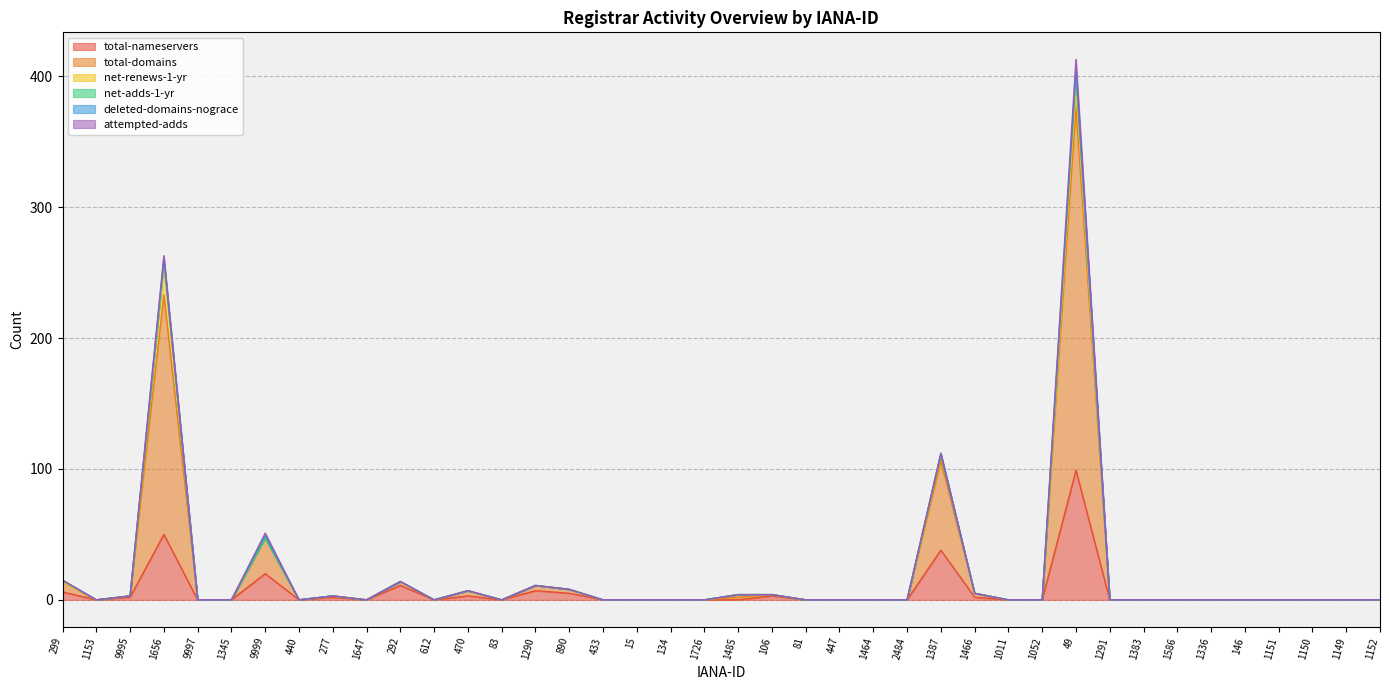

What position from the right is 447?

17